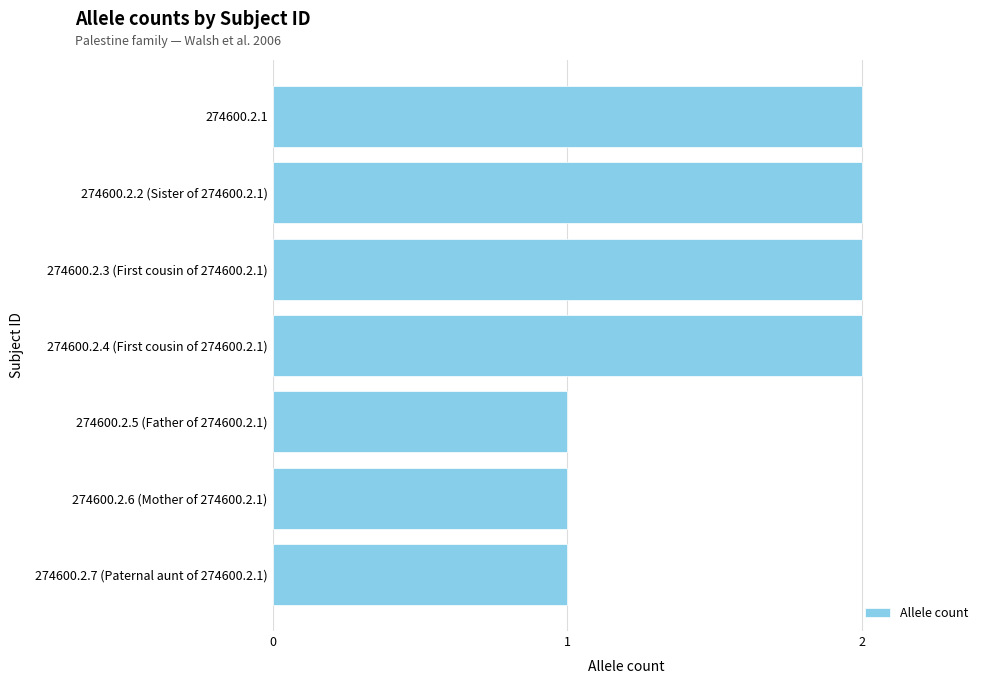

True or false: the data shows 2 at 274600.2.7 (Paternal aunt of 274600.2.1).

False